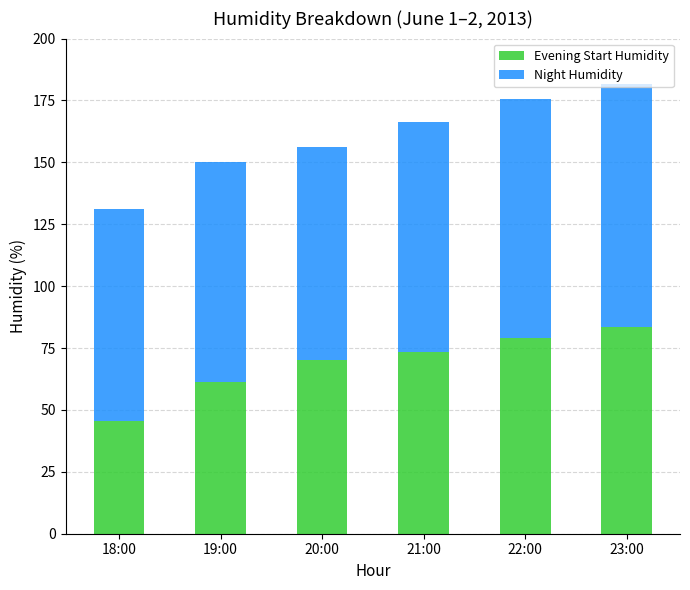

True or false: Evening Start Humidity has a value of 61.3 at 19:00.

True